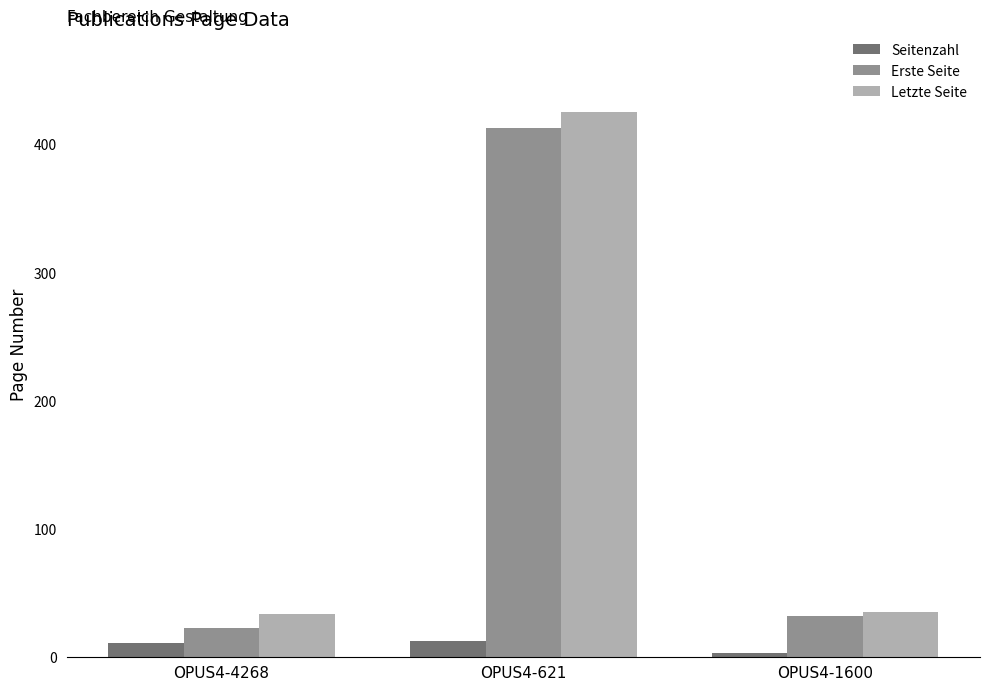

What is the approximate value of Letzte Seite at OPUS4-1600, to the nearest 5?

35